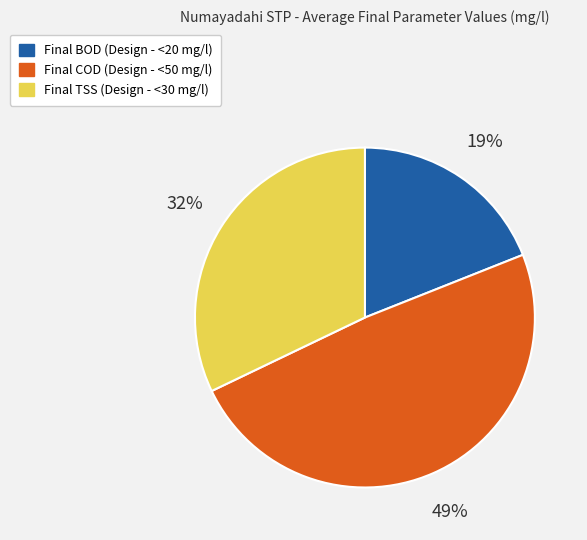

Is it true that Final BOD (Design - <20 mg/l) is 7% of the pie?

False